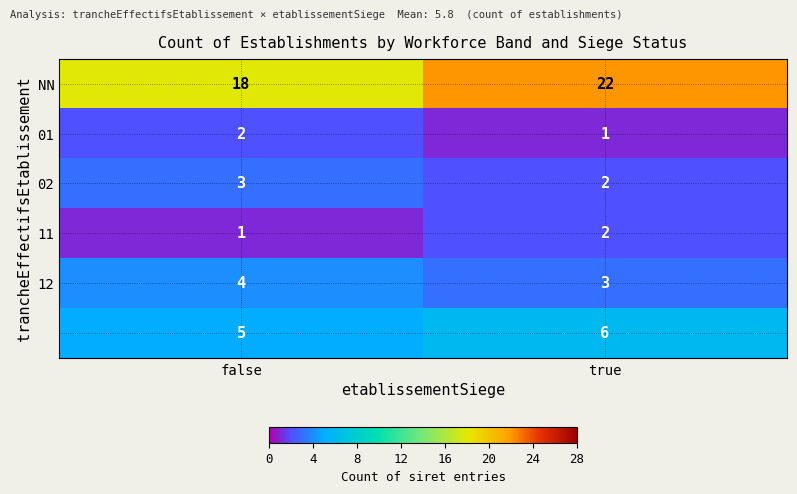

What is the maximum value shown in the chart?

22